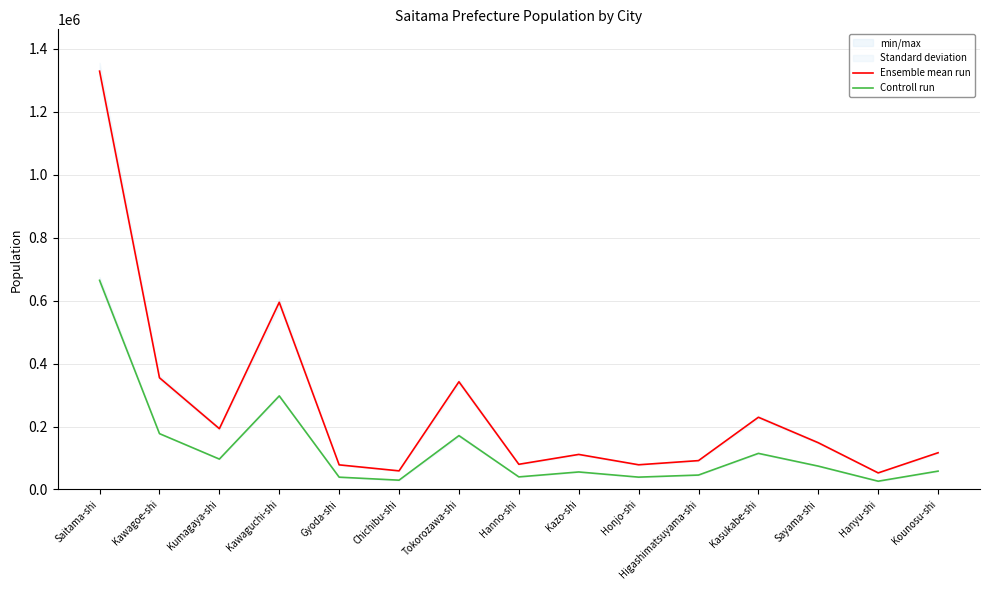

What is the difference between the highest and lowest values at Kounosu-shi?

58340.5